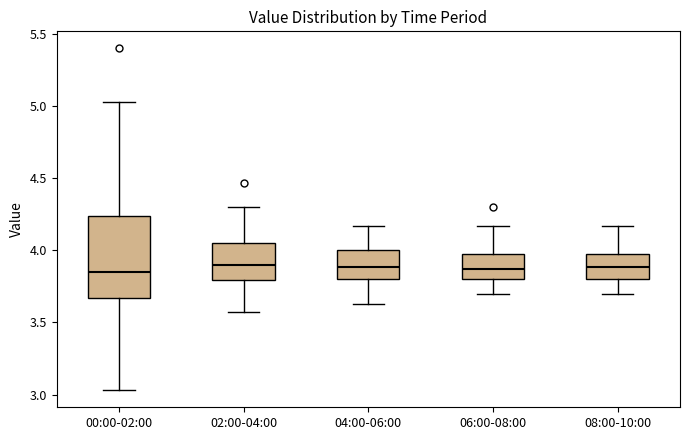

Which box is the tallest, from its lower edge to its upper edge?

00:00-02:00